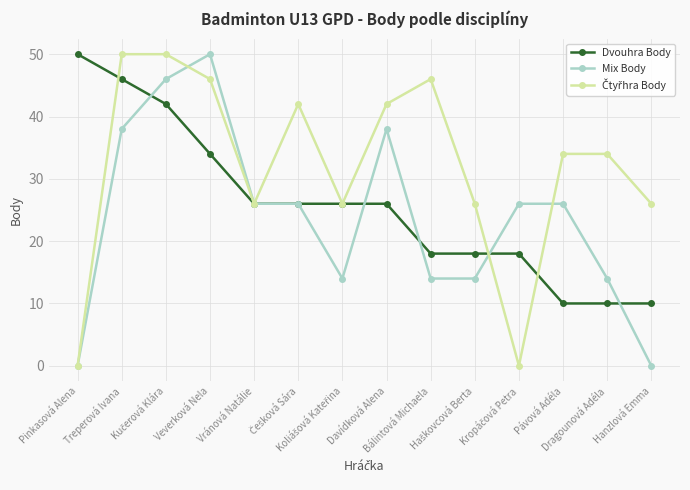

What is the maximum value shown in the chart?

50